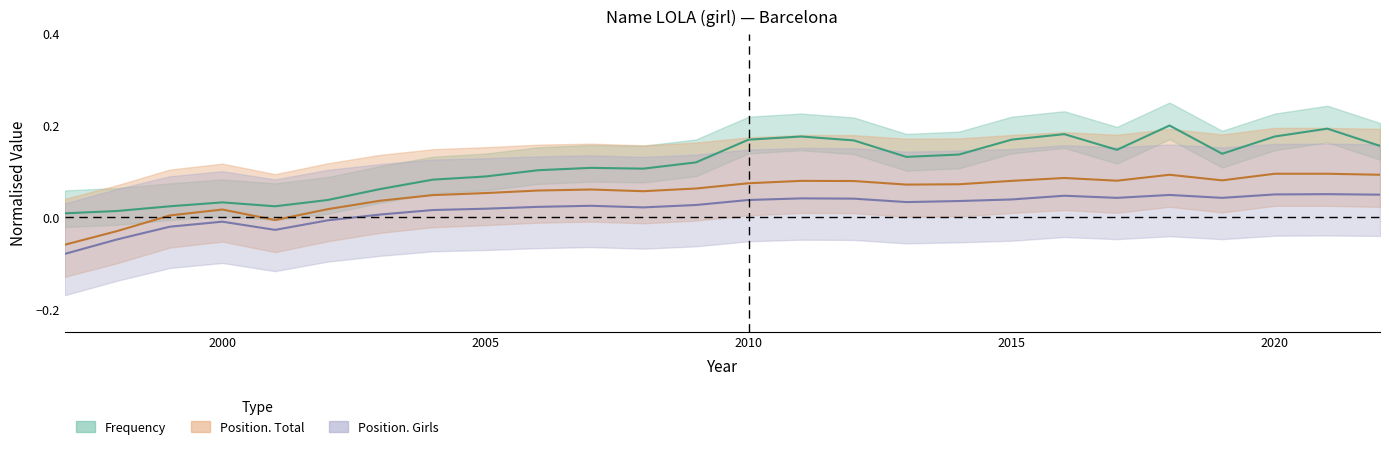

How many data points does each series have?

26